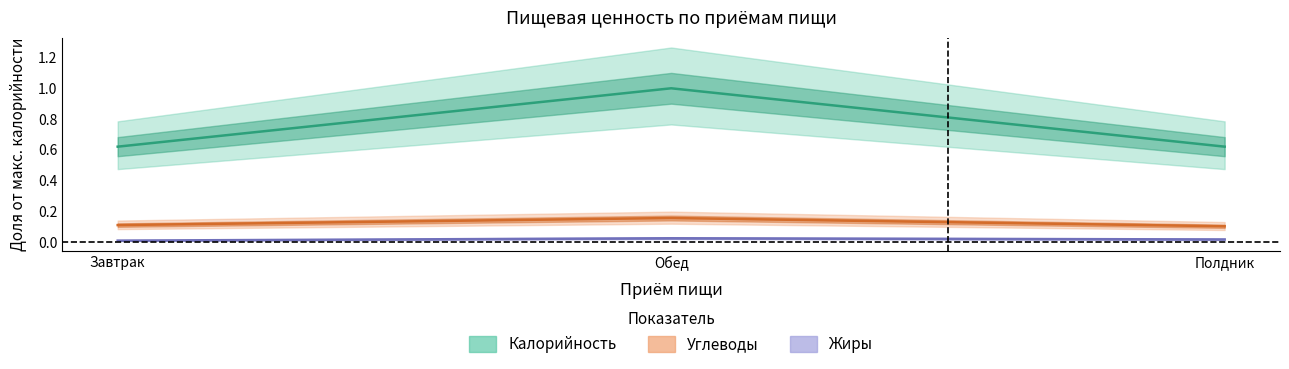

List the series in order of their peak value, lowest first.

Жиры, Углеводы, Калорийность